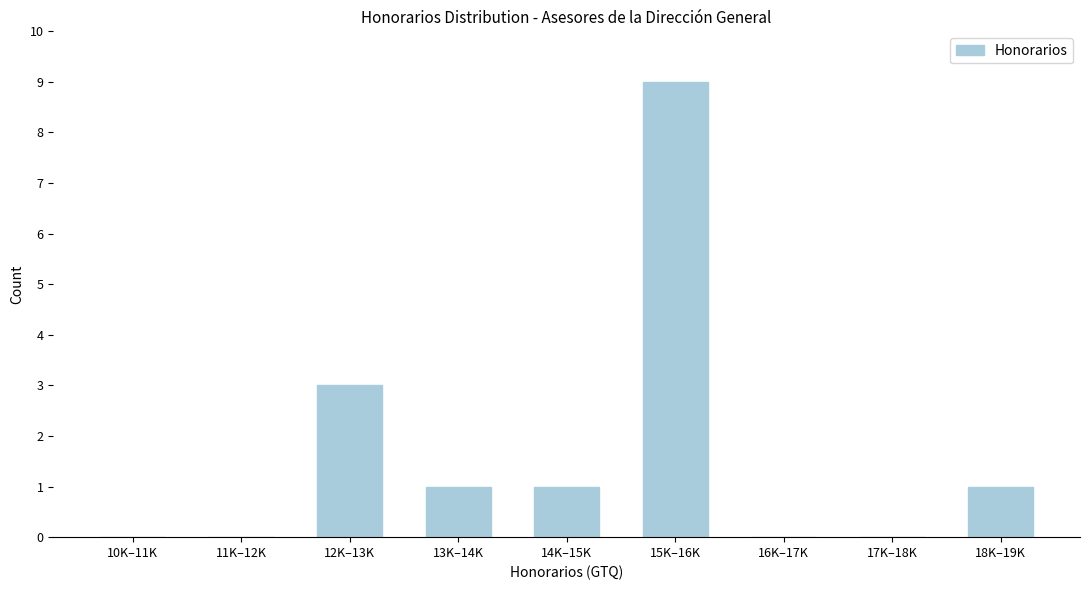

Reading left to right, list all the values displayed in this chart.

10K–11K=0	11K–12K=0	12K–13K=3	13K–14K=1	14K–15K=1	15K–16K=9	16K–17K=0	17K–18K=0	18K–19K=1